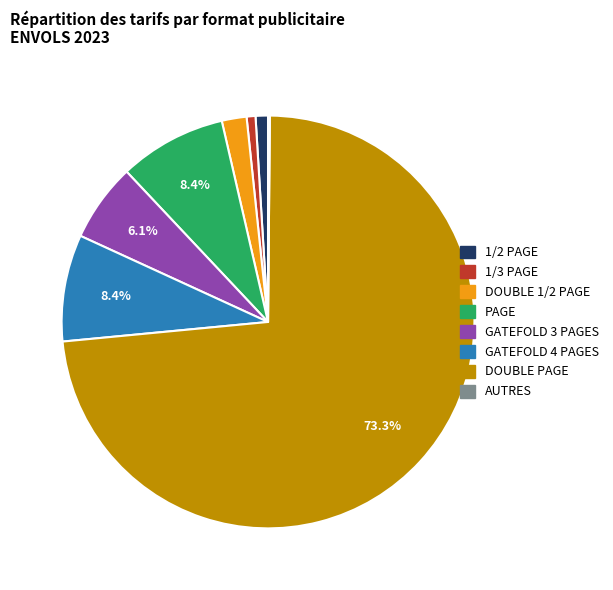

Does any single category account for the majority?

Yes